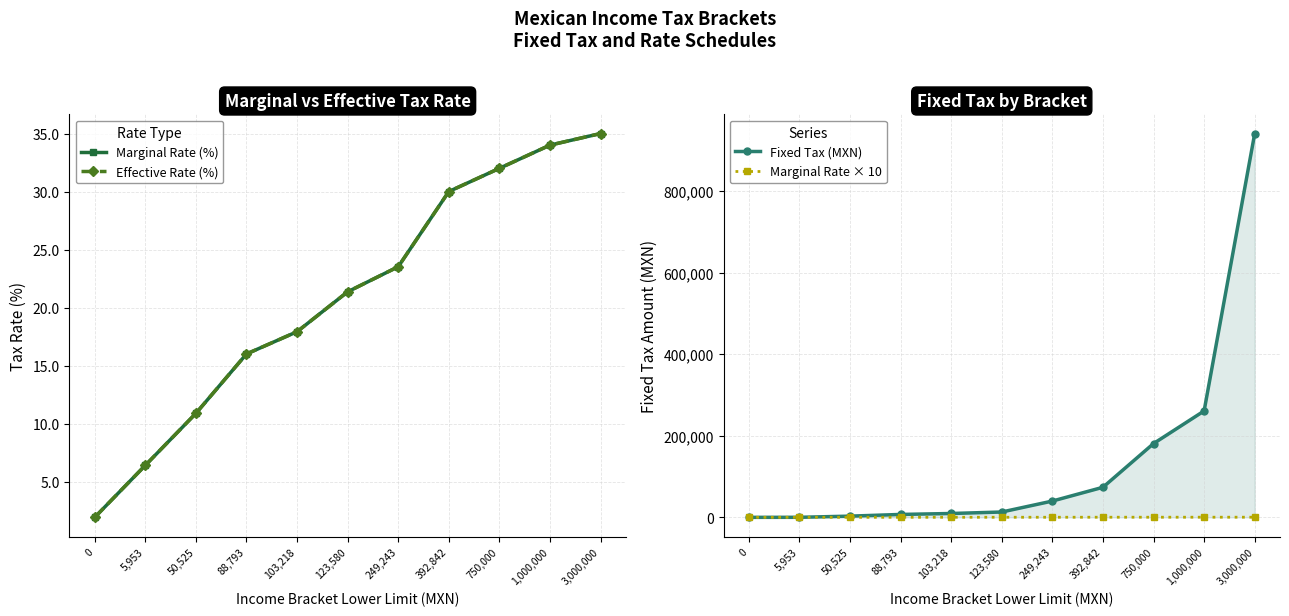

The Effective Rate (%) series shows 46.4 at 392,842. True or false?

False